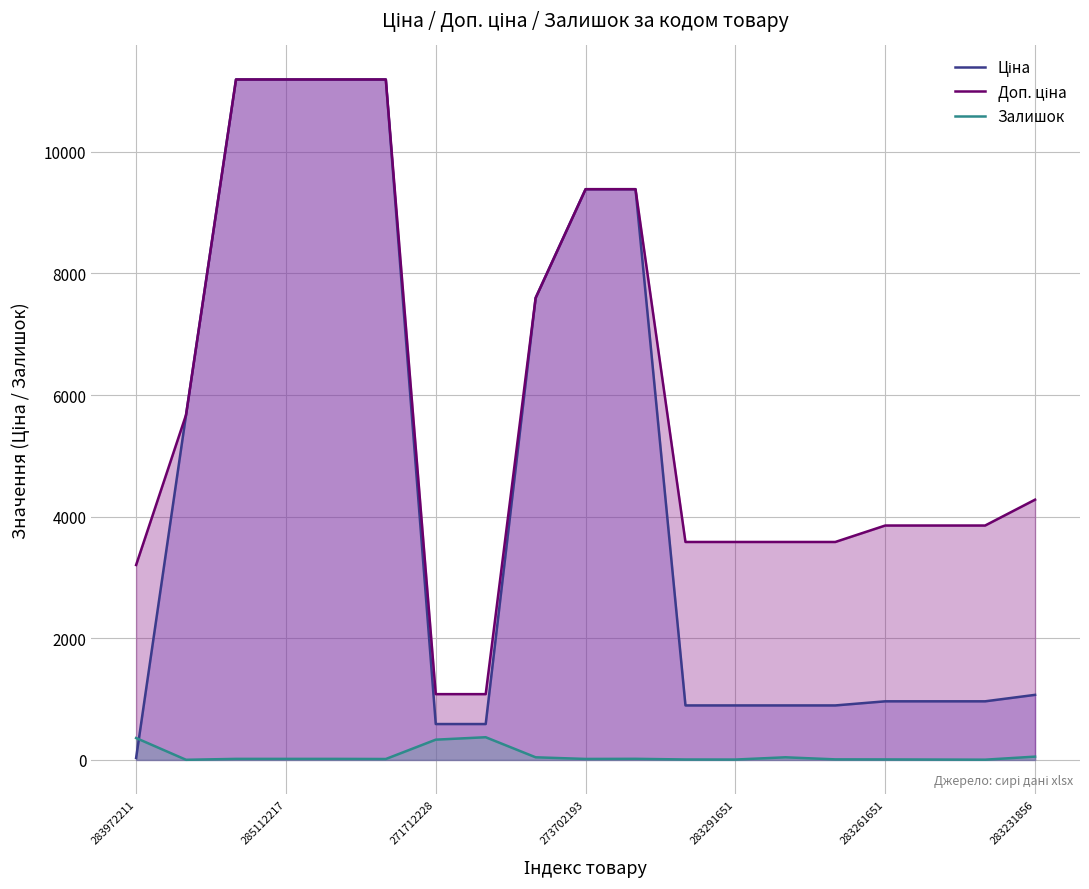

The Залишок series shows 43.0 at 13. True or false?

True